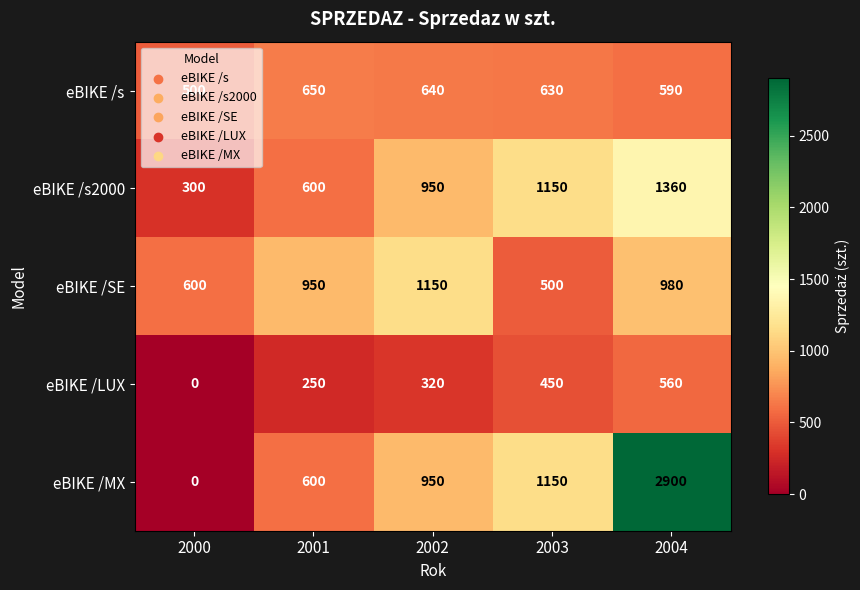

True or false: eBIKE /s2000 has a value of 494 at 2004.

False